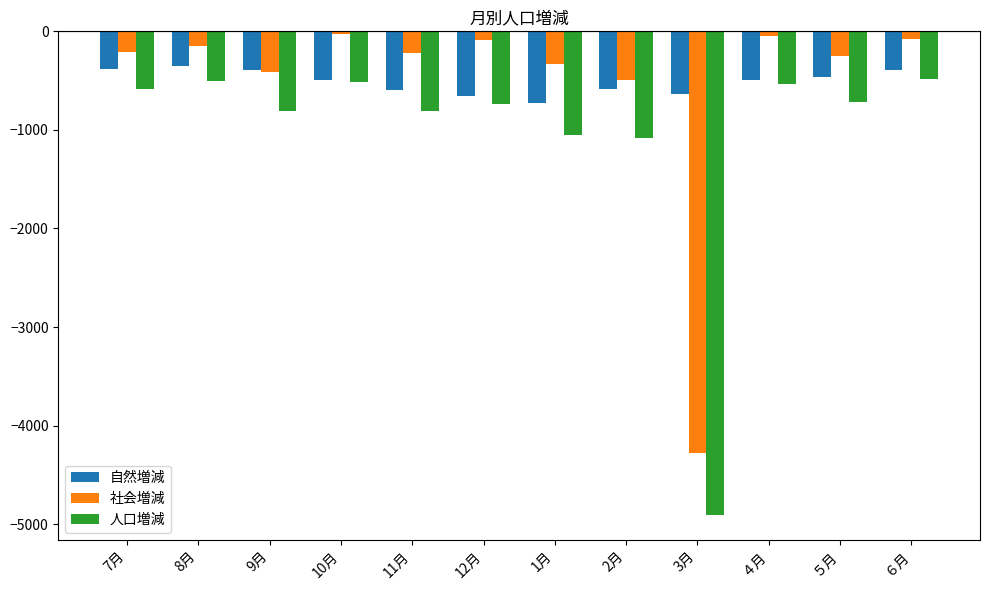

How many bars are there in total?

36